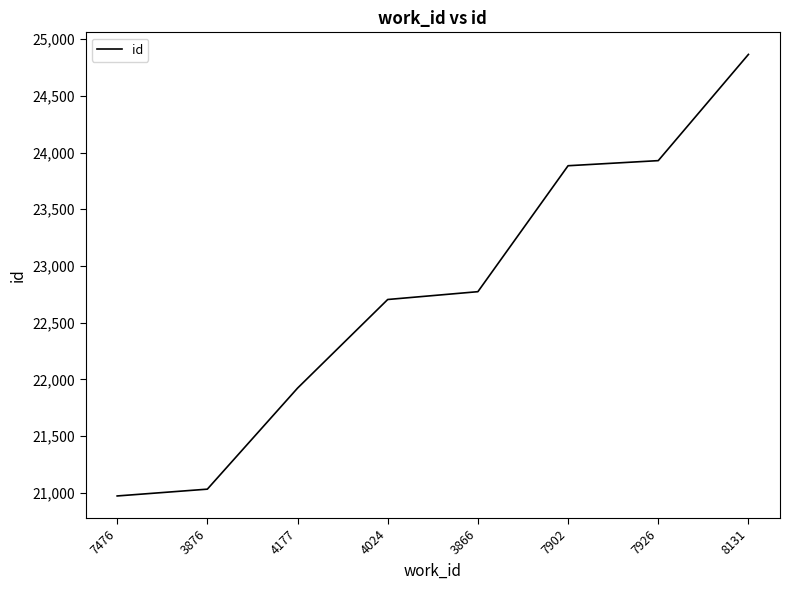

What is the difference between the values at 3866 and 7926?

1156